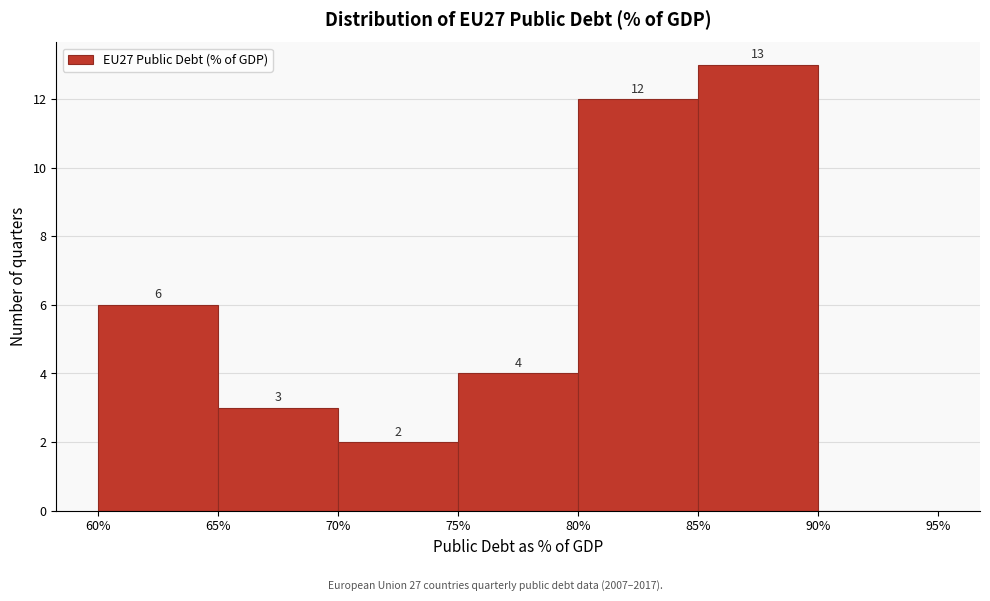

Over which range of the x-axis is the bar tallest?

85% to 90%